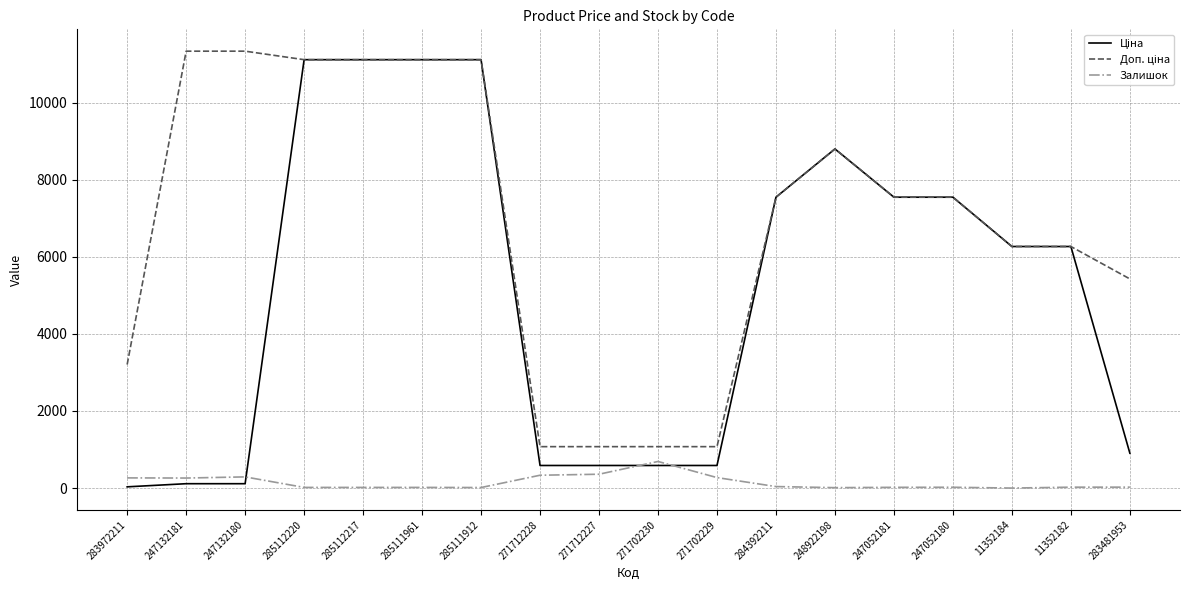

The Залишок series shows 272.0 at 271702229. True or false?

True